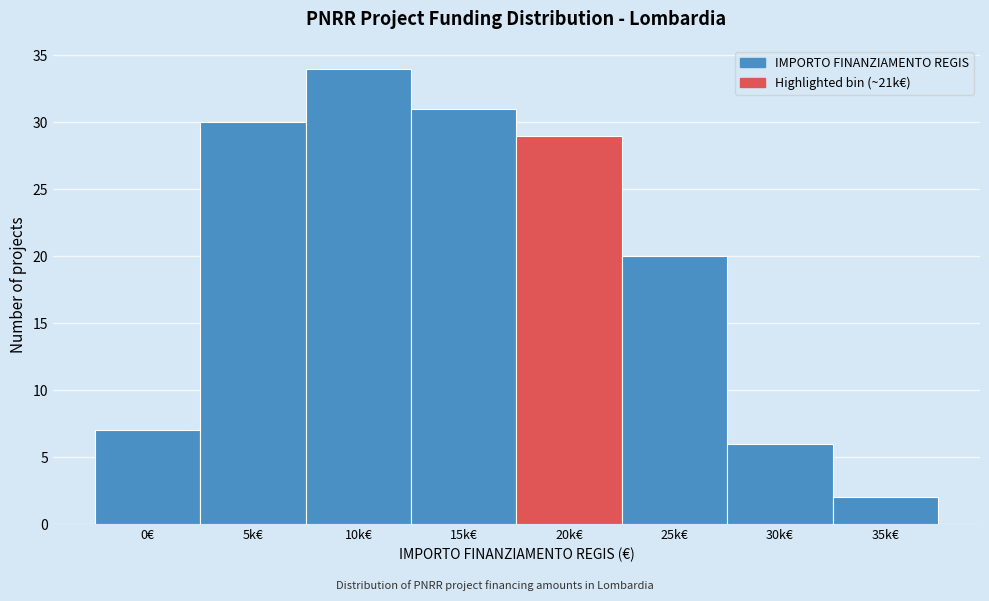

Reading left to right, what are all the values shown in this chart?

0€=7	5k€=30	10k€=34	15k€=31	20k€=29	25k€=20	30k€=6	35k€=2